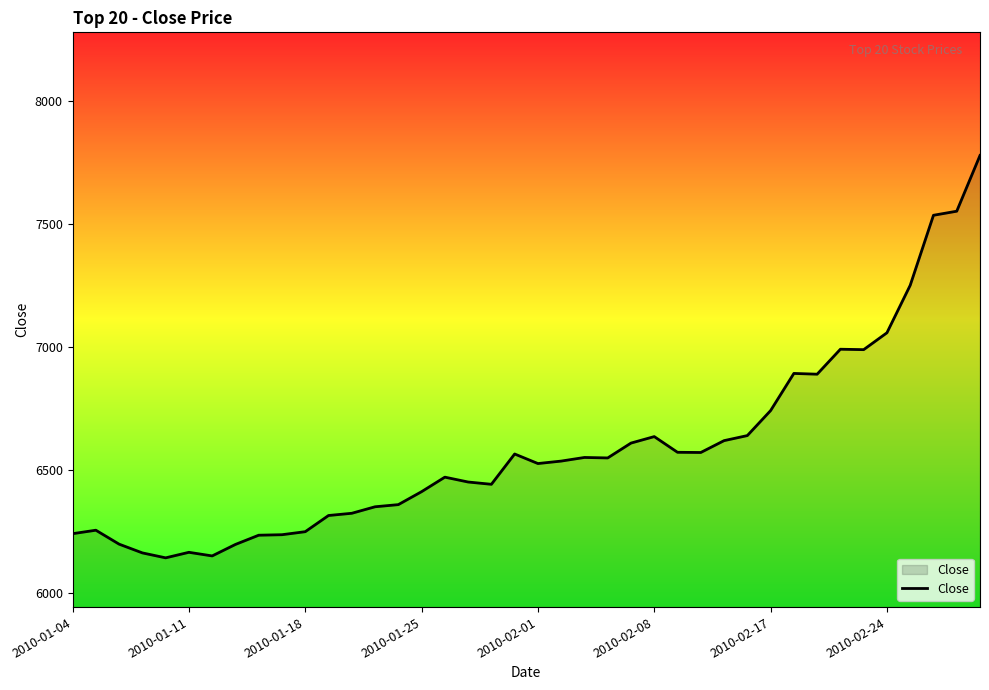

What is the minimum value shown in the chart?

6144.3